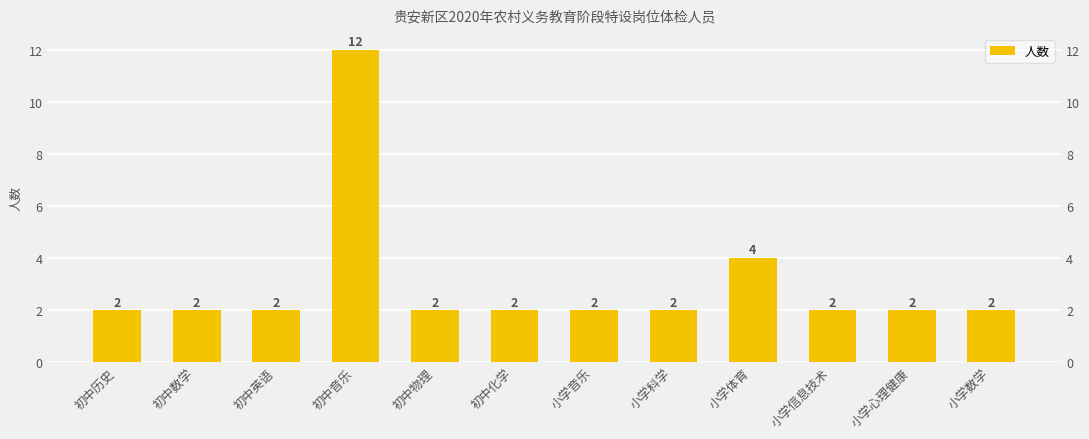

Rank the categories by value from highest to lowest.

初中音乐, 小学体育, 初中历史, 初中数学, 初中英语, 初中物理, 初中化学, 小学音乐, 小学科学, 小学信息技术, 小学心理健康, 小学数学